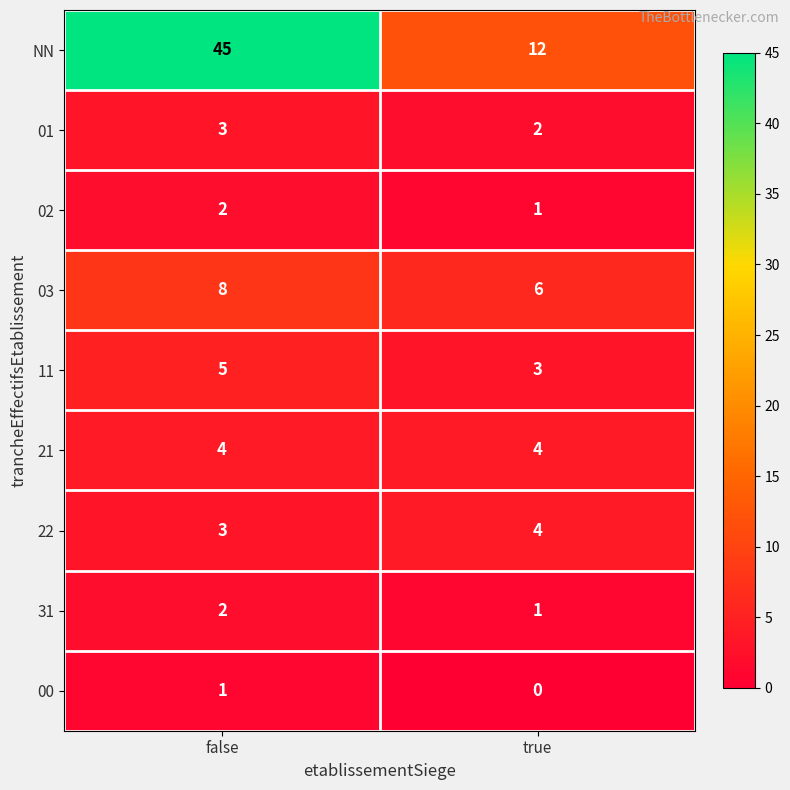

Rank the categories by 22 value from lowest to highest.

false, true